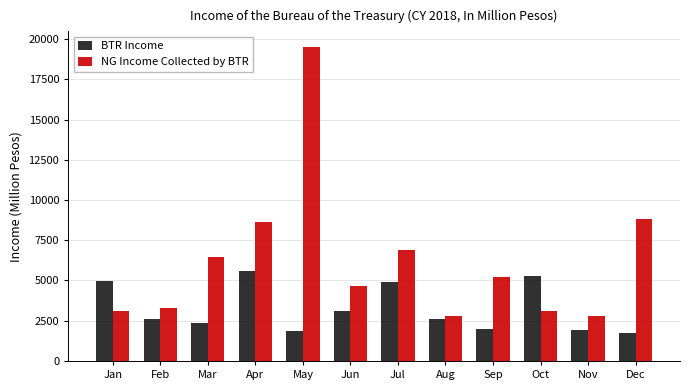

Which series changed the most between Oct and Nov?

BTR Income